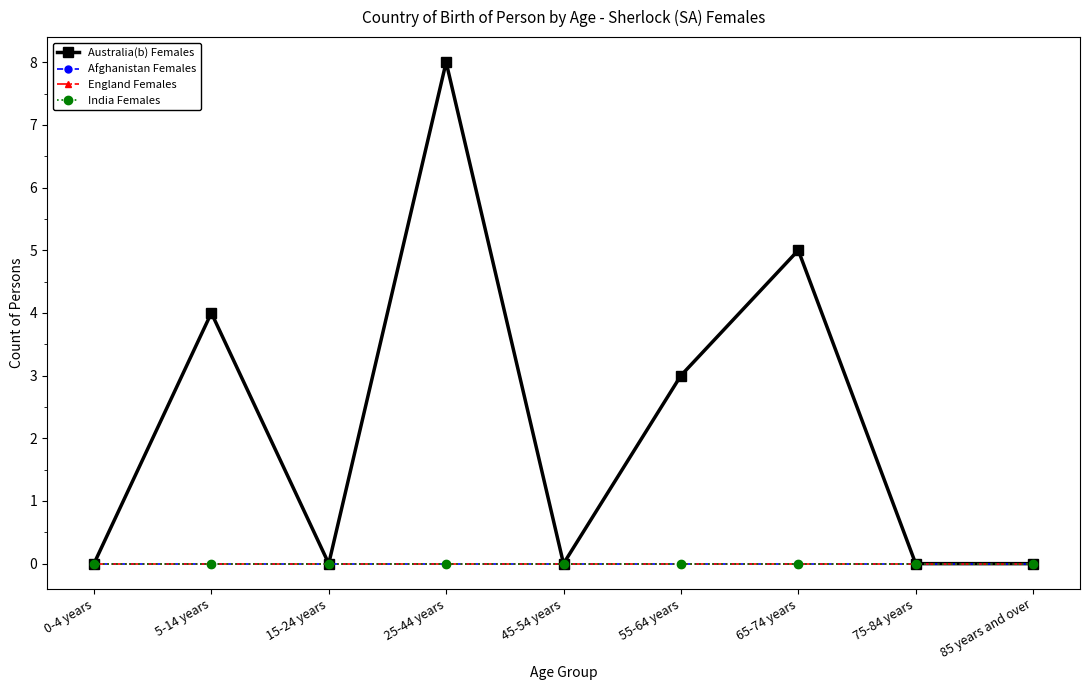

Is it true that England Females equals 0 at 5-14 years?

True